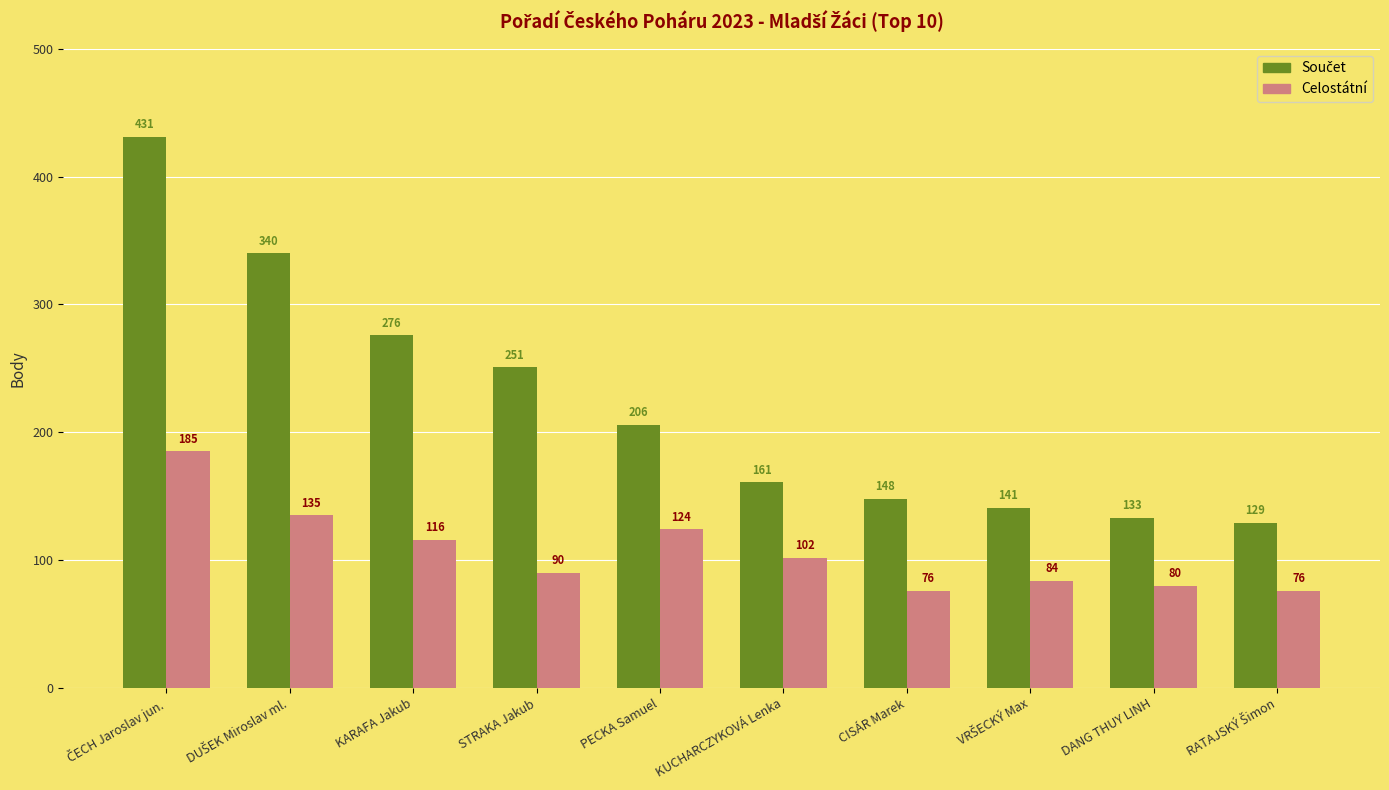

Read the Celostátní value at STRAKA Jakub.

90